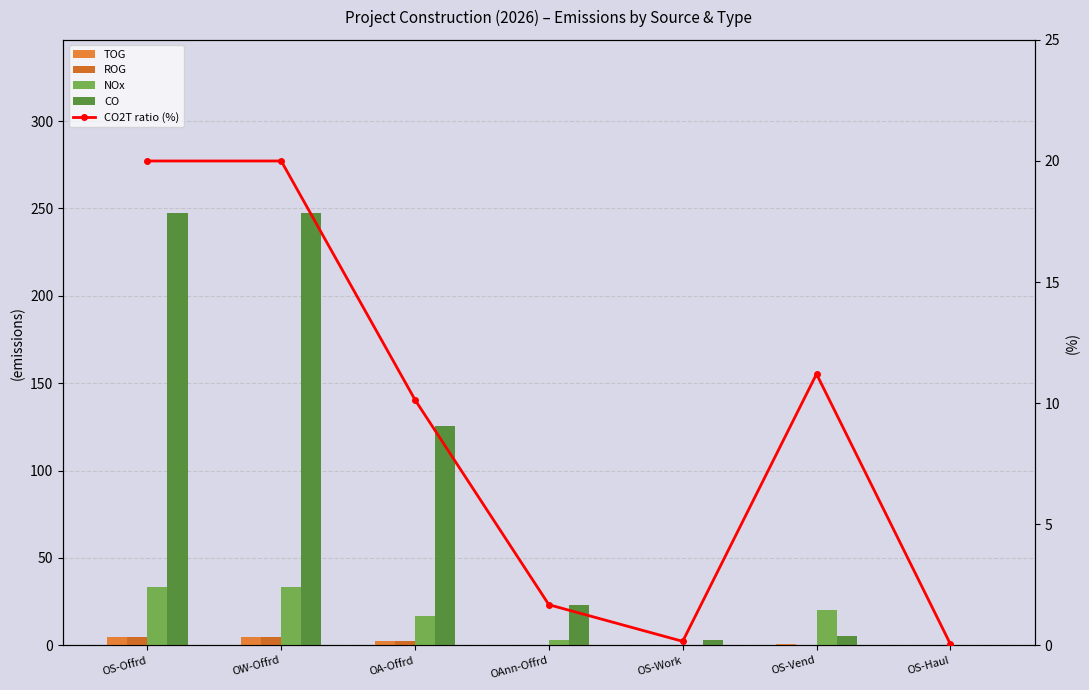

Reading left to right, what are all the values shown in this chart?

TOG: 4.6	4.6	2.3	0.4	0.3	0.6	0.0
ROG: 4.6	4.6	2.3	0.4	0.3	0.4	0.0
NOx: 33.1	33.1	16.8	3.1	0.2	20.5	0.1
CO: 247.4	247.4	125.4	22.9	2.9	5.5	0.0
CO2T ratio (%): 20.0	20.0	10.1	1.7	0.2	11.2	0.1